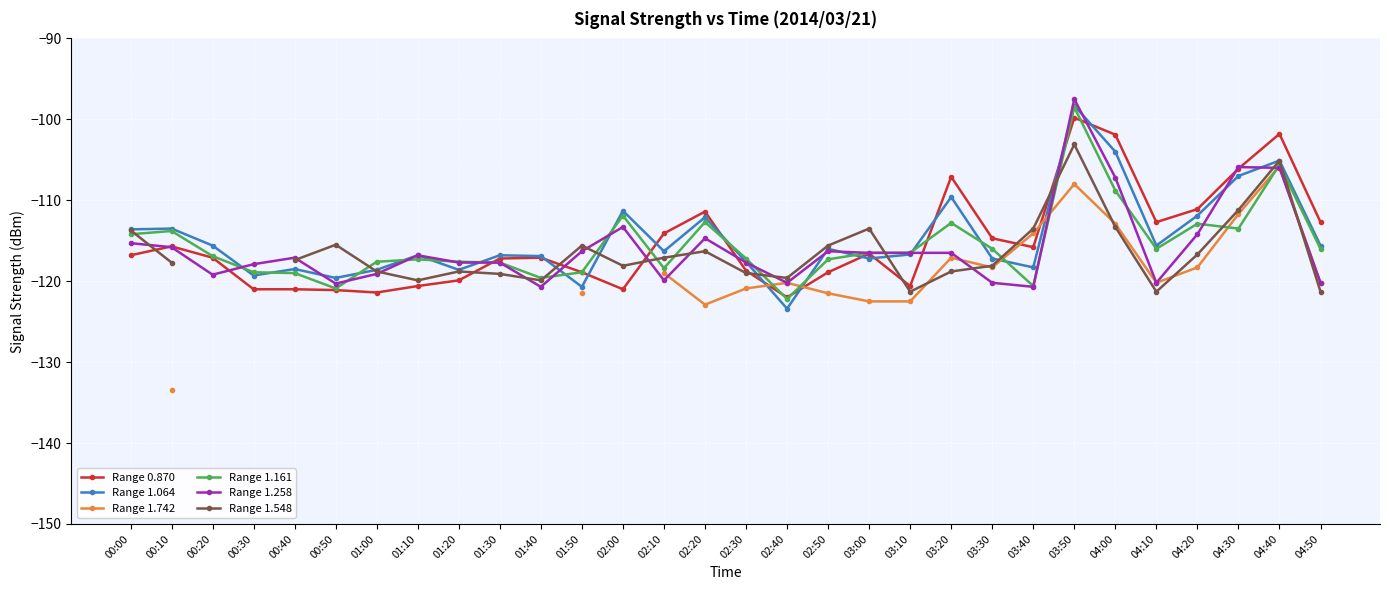

Which category has the lowest value across all series?

00:10